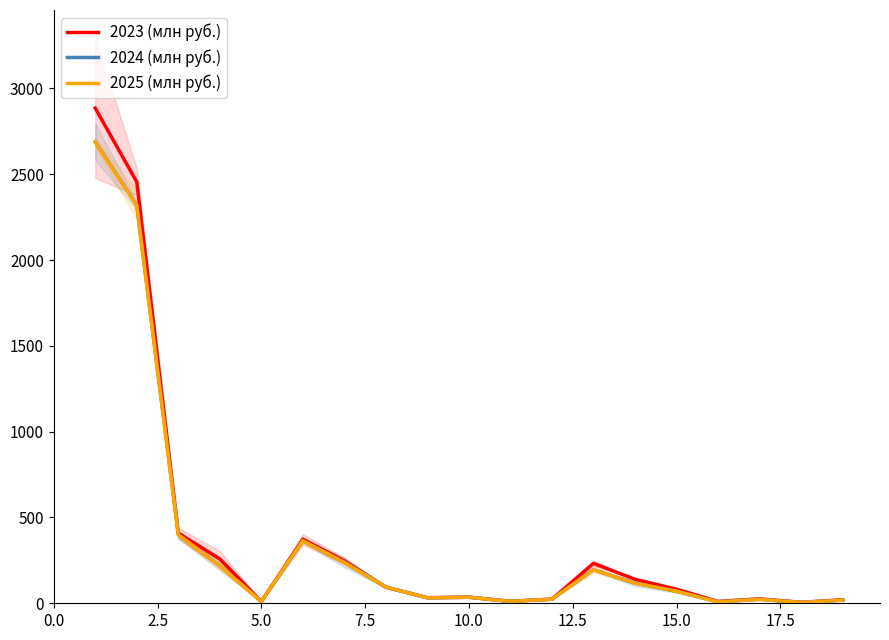

After their last crossing, which series has the higher values: 2025 (млн руб.) or 2023 (млн руб.)?

2023 (млн руб.)